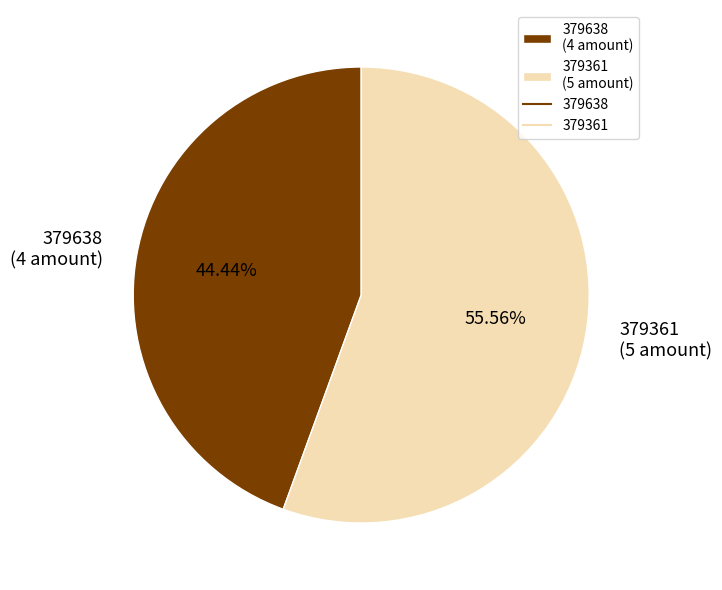

What is the largest slice in the pie chart?

379361